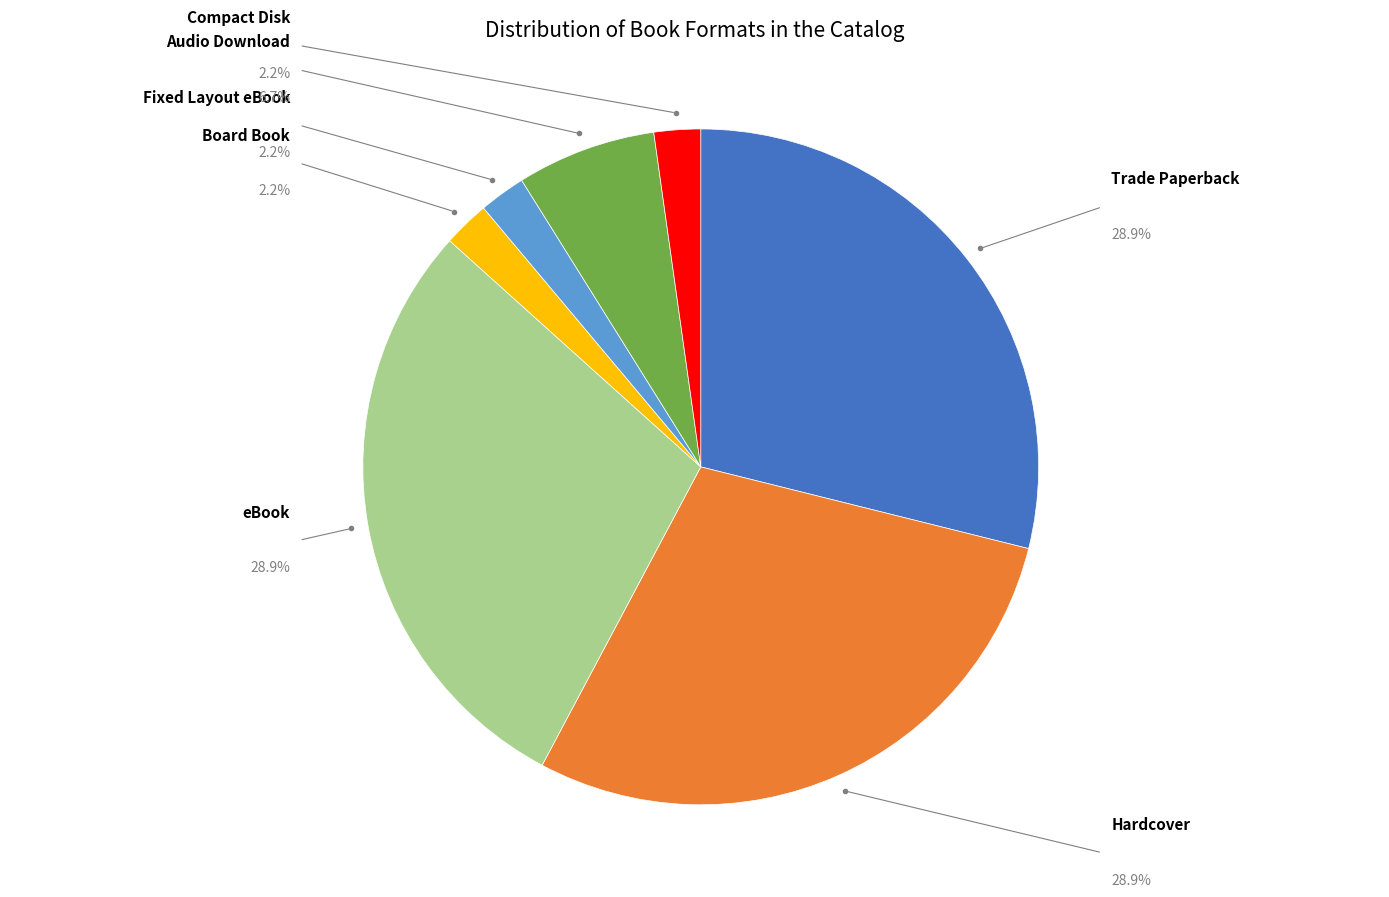

Is there any slice that represents more than half of the pie?

No